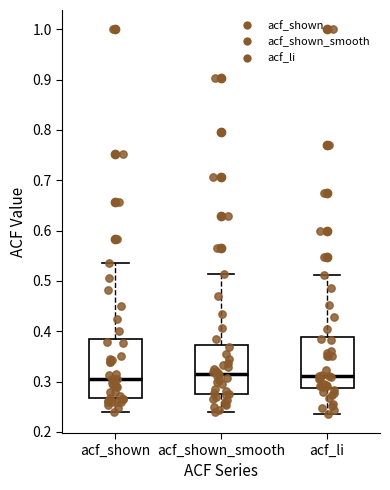

Where is the lower edge of the box for acf_shown_smooth on the y-axis? The values are not printed on the chart, so give them approximately, as read against the axis.

0.27